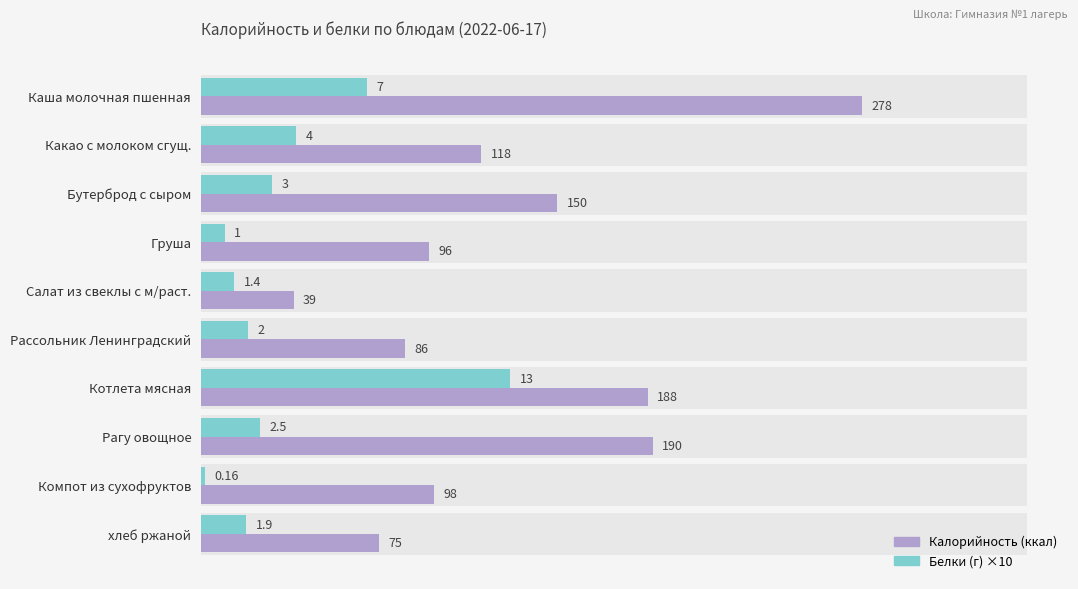

What is the sum of the Белки (×10) values at Рассольник Ленинградский and Рагу овощное?

45.0